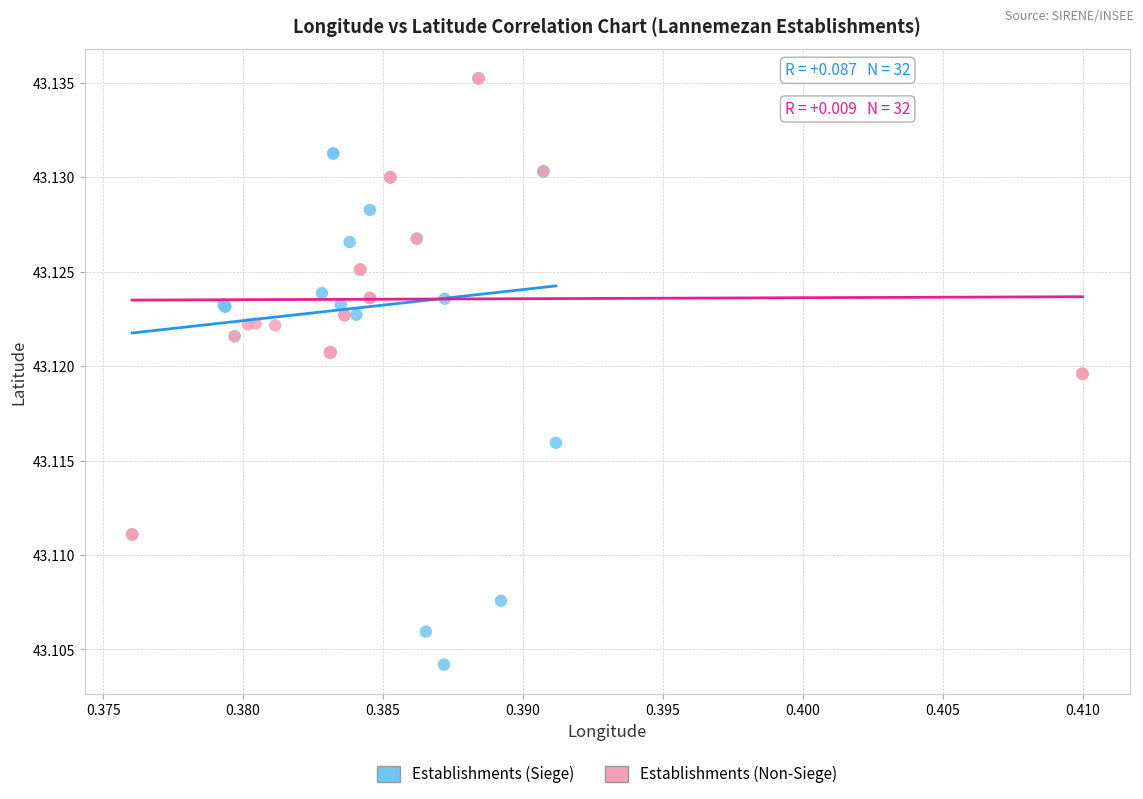

Which series has the widest spread of Y values?

Establishments (Siege)